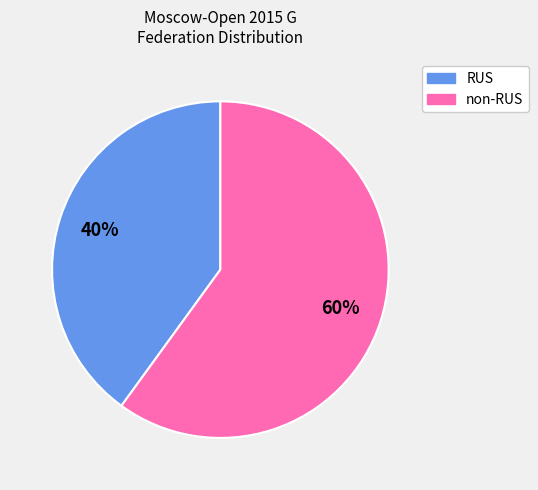

Is there a majority slice in this chart?

Yes